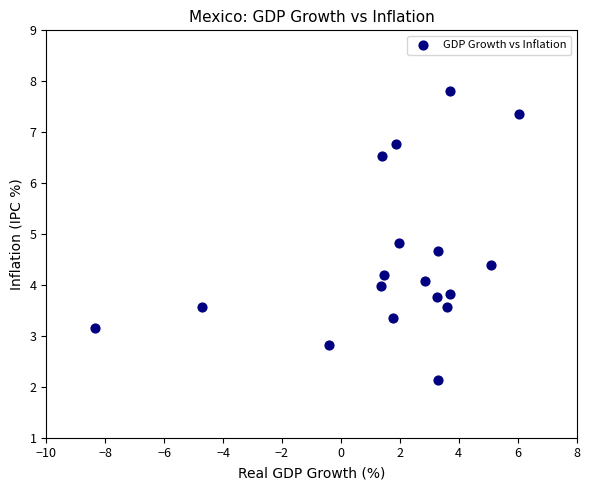

What is the range of X values (max minus min)?

14.4